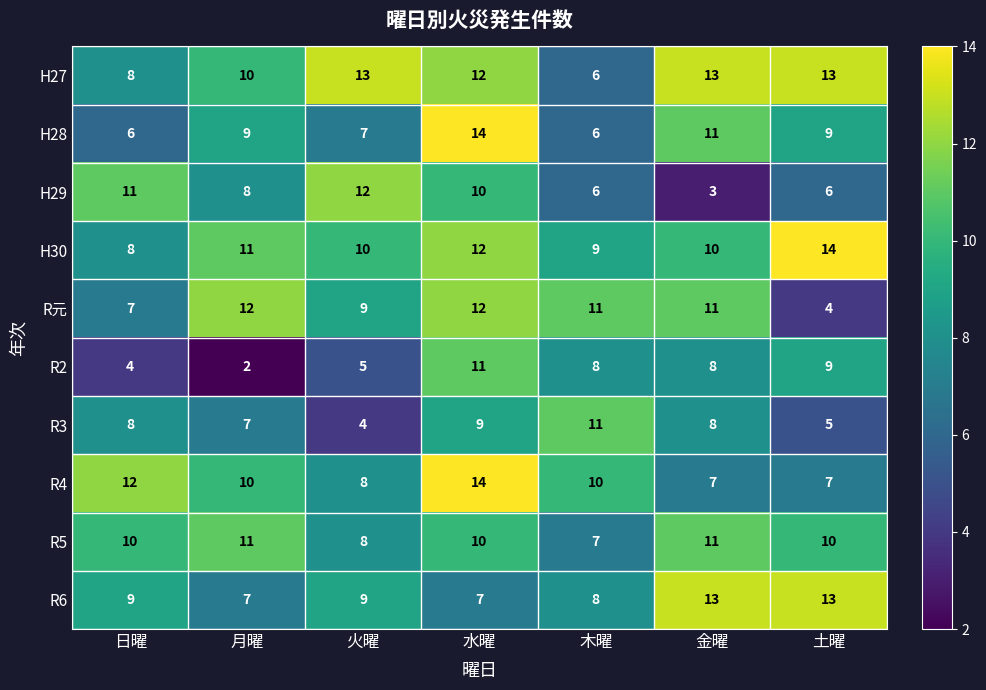

The value of R3 at 水曜 is 9. True or false?

True